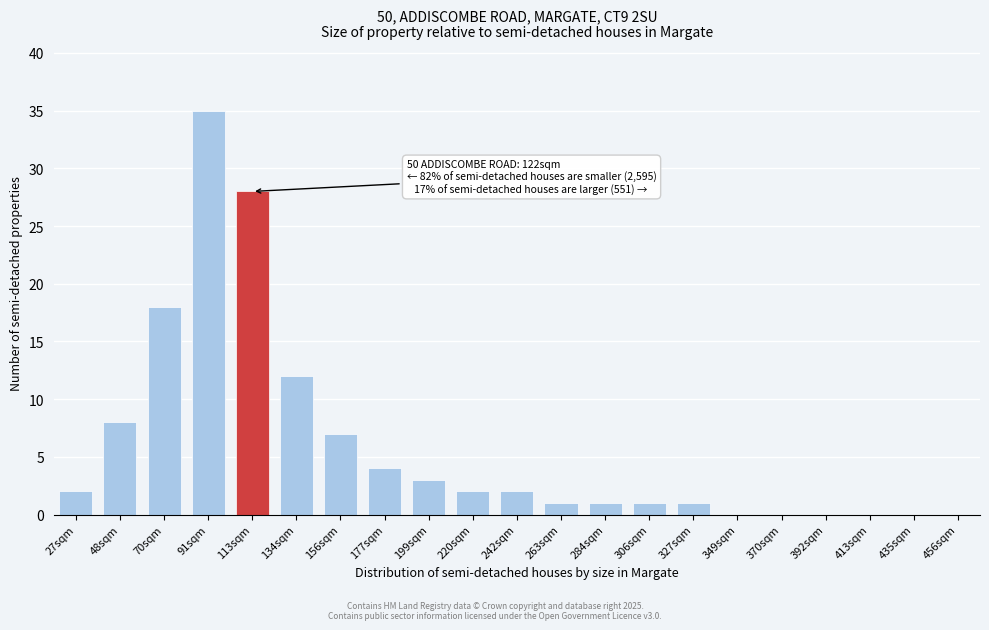

Reading left to right, list all the values displayed in this chart.

27sqm=2	48sqm=8	70sqm=18	91sqm=35	113sqm=28	134sqm=12	156sqm=7	177sqm=4	199sqm=3	220sqm=2	242sqm=2	263sqm=1	284sqm=1	306sqm=1	327sqm=1	349sqm=0	370sqm=0	392sqm=0	413sqm=0	435sqm=0	456sqm=0